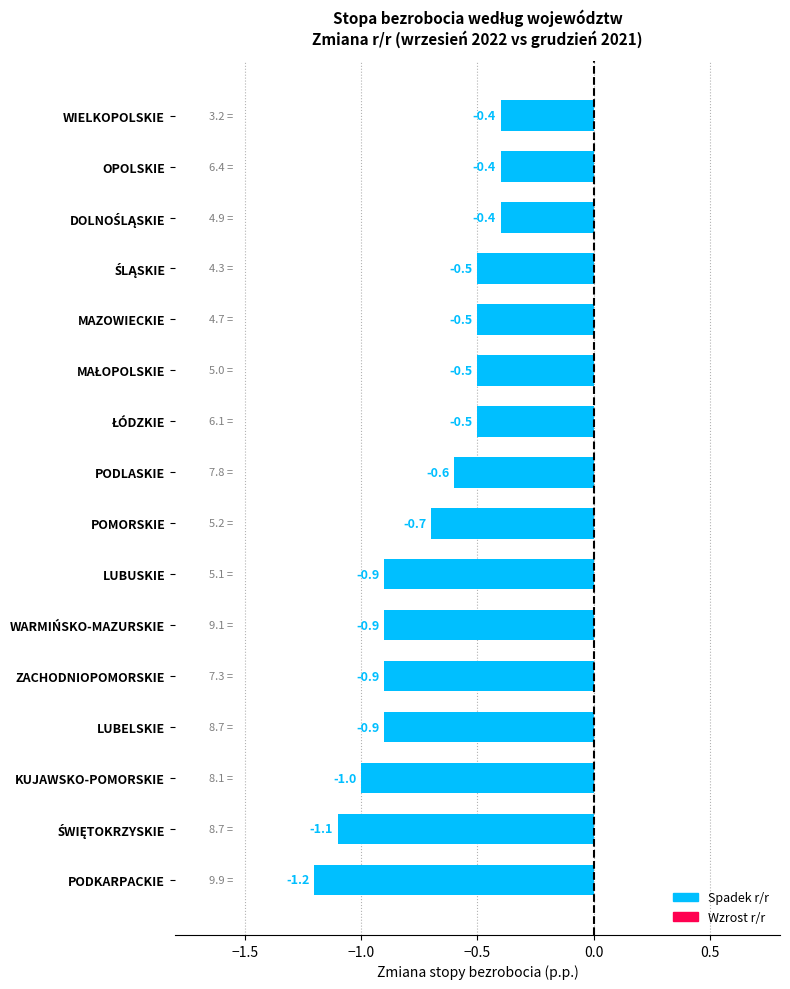

What is the difference between the maximum and minimum values?

0.8